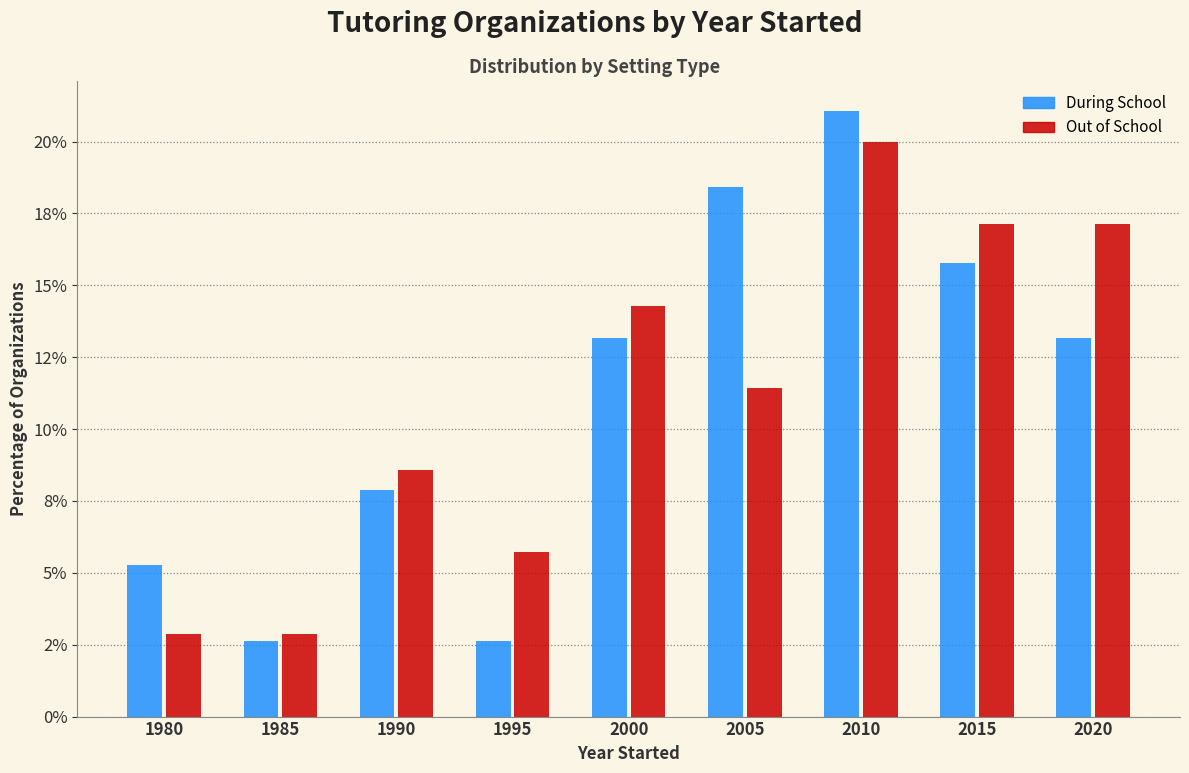

Reading right to left, what are all the values shown in this chart?

During School: 2020=13.2	2015=15.8	2010=21.1	2005=18.4	2000=13.2	1995=2.6	1990=7.9	1985=2.6	1980=5.3
Out of School: 2020=17.1	2015=17.1	2010=20.0	2005=11.4	2000=14.3	1995=5.7	1990=8.6	1985=2.9	1980=2.9